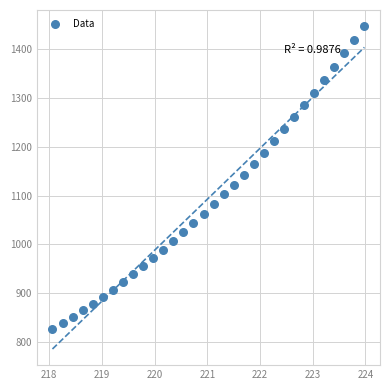

What is the range of Y values (max minus min)?

620.8